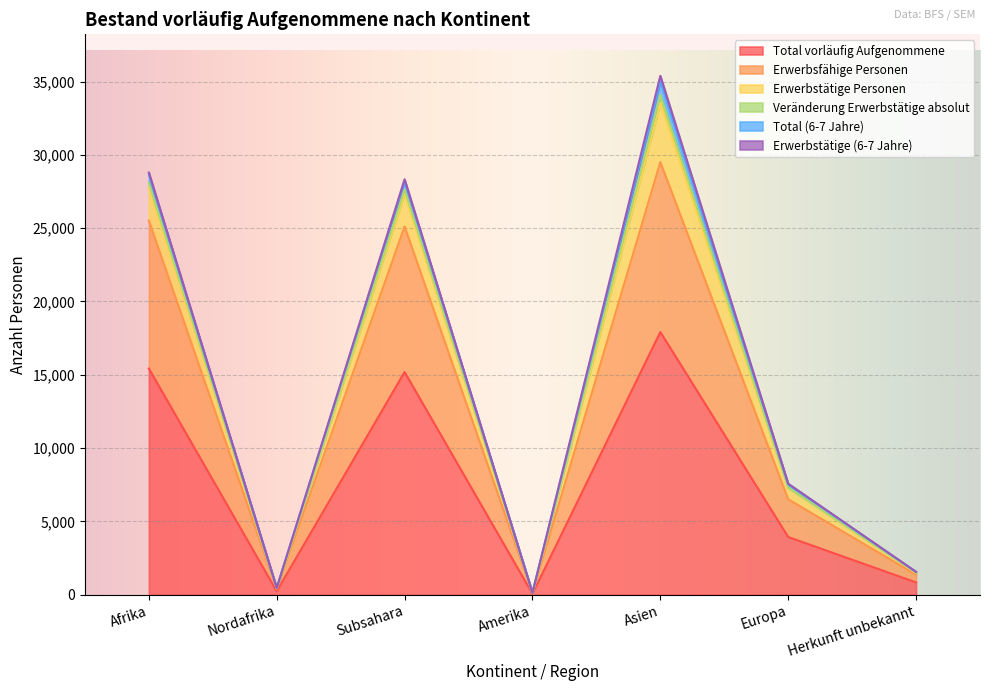

What is the highest value of the Total vorläufig Aufgenommene series?

17916